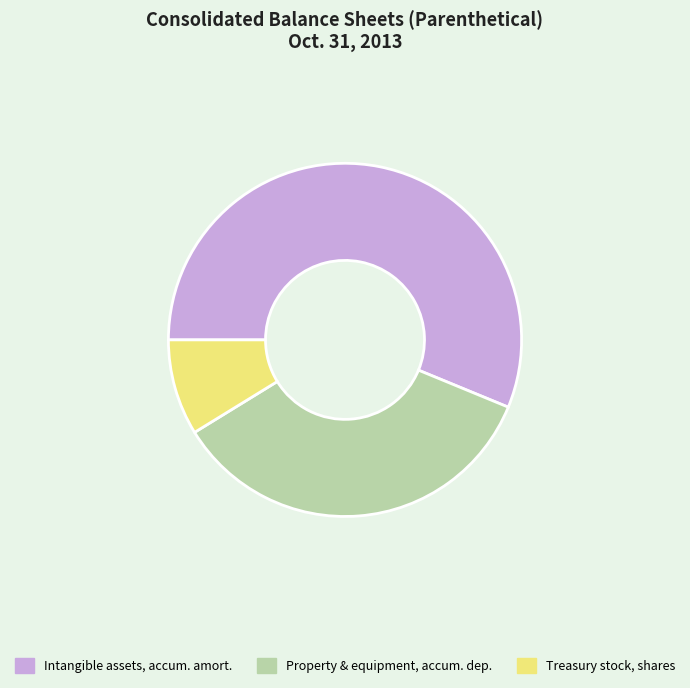

Which category has the biggest portion of the pie?

Intangible assets, accum. amort.